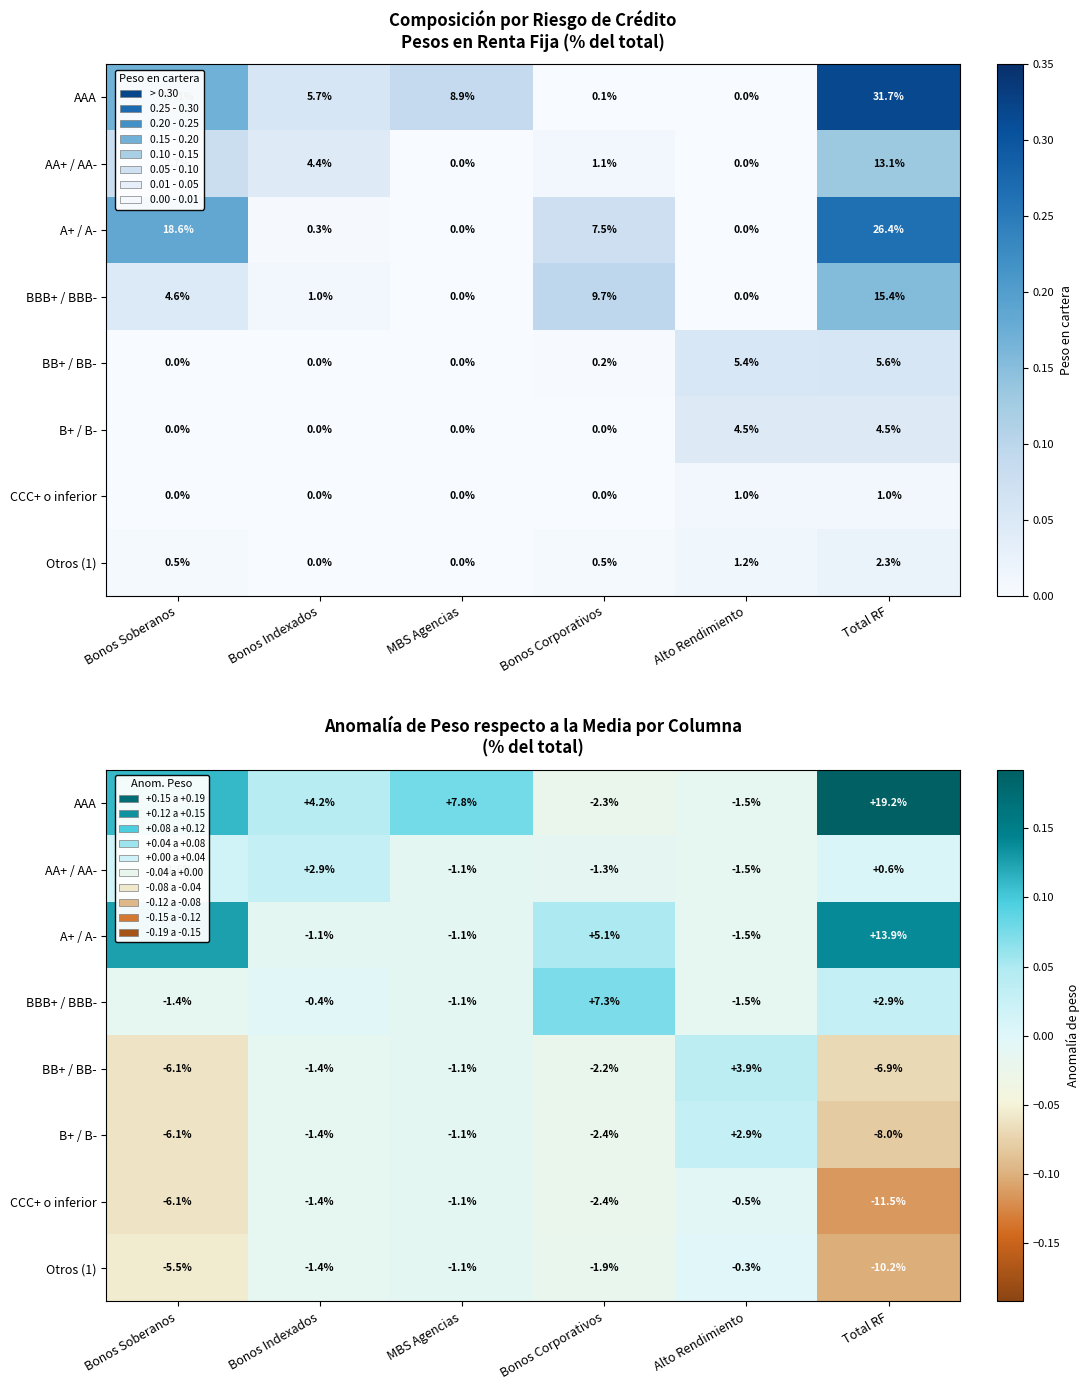

At Bonos Corporativos, list the series in order from smallest to largest.

CCC+ o inferior, B+ / B-, AAA, BB+ / BB-, Otros (1), AA+ / AA-, A+ / A-, BBB+ / BBB-